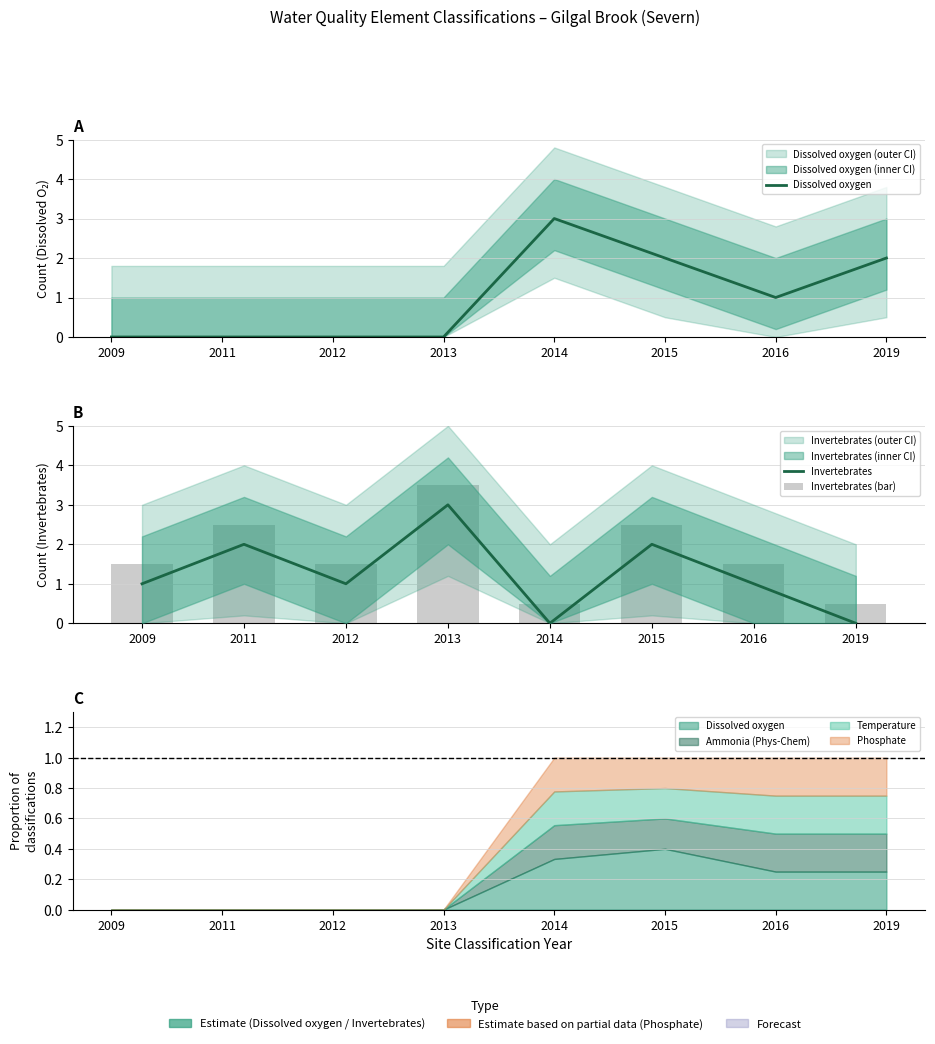

At which label is Dissolved oxygen closest to 1?

2016